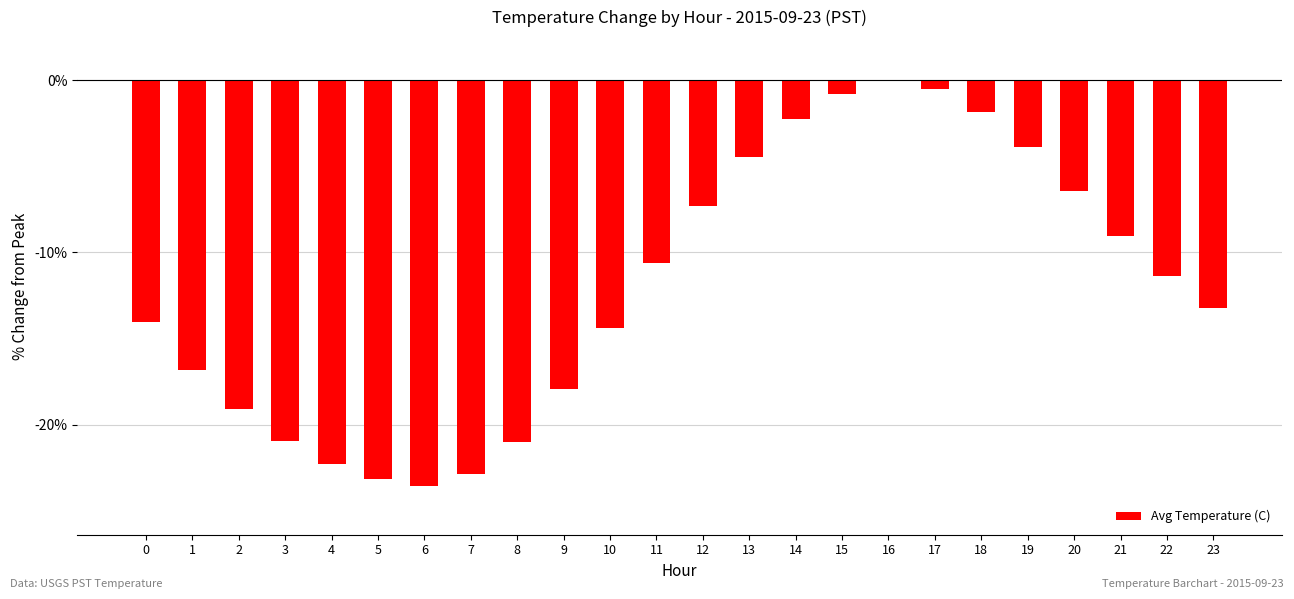

Is it true that the value at 2 is -19.1?

True